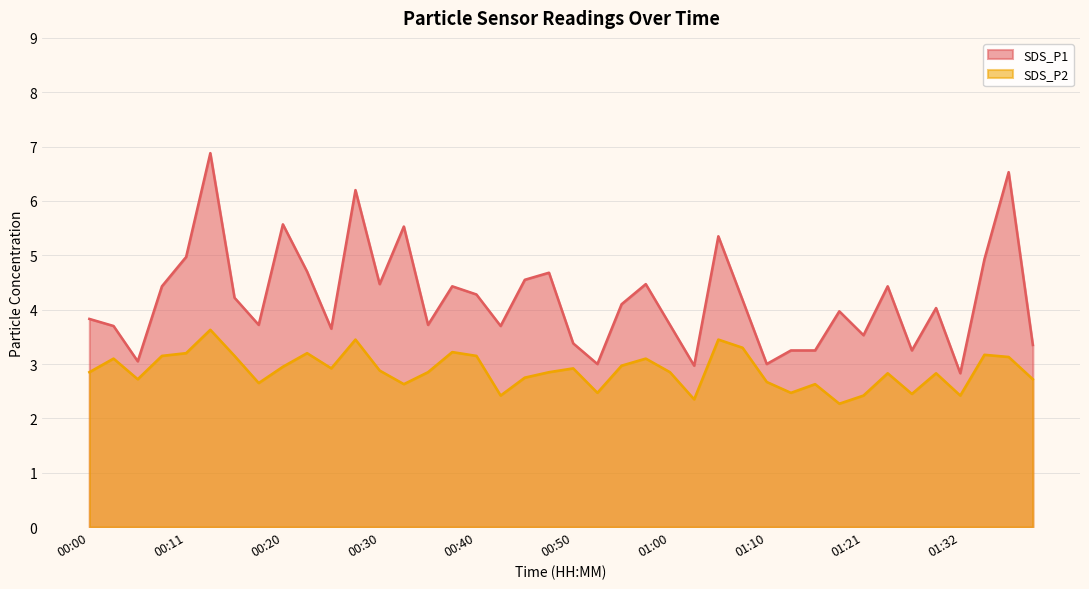

Which has a higher value, 01:03 or 01:32?

01:03